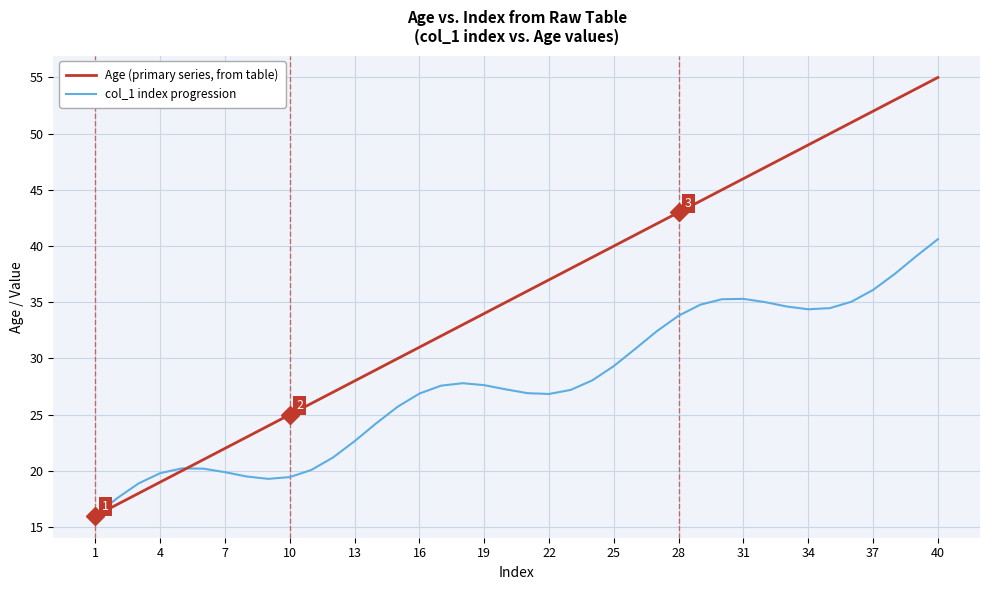

Which series has the largest total across all categories?

Age (primary series, from table)